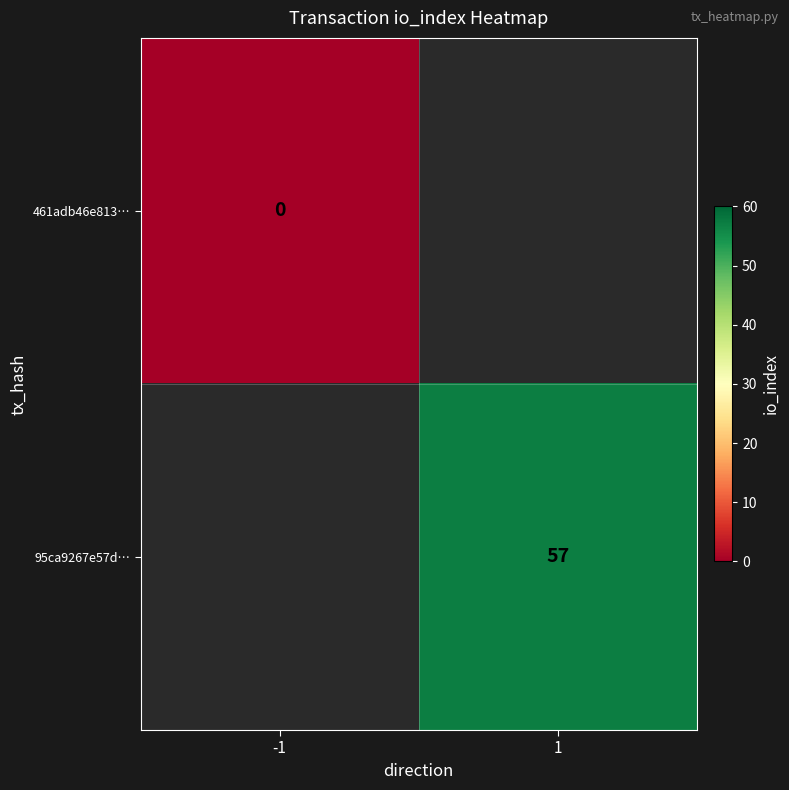

Where is 461adb46e813… nearest to the value 0?

-1